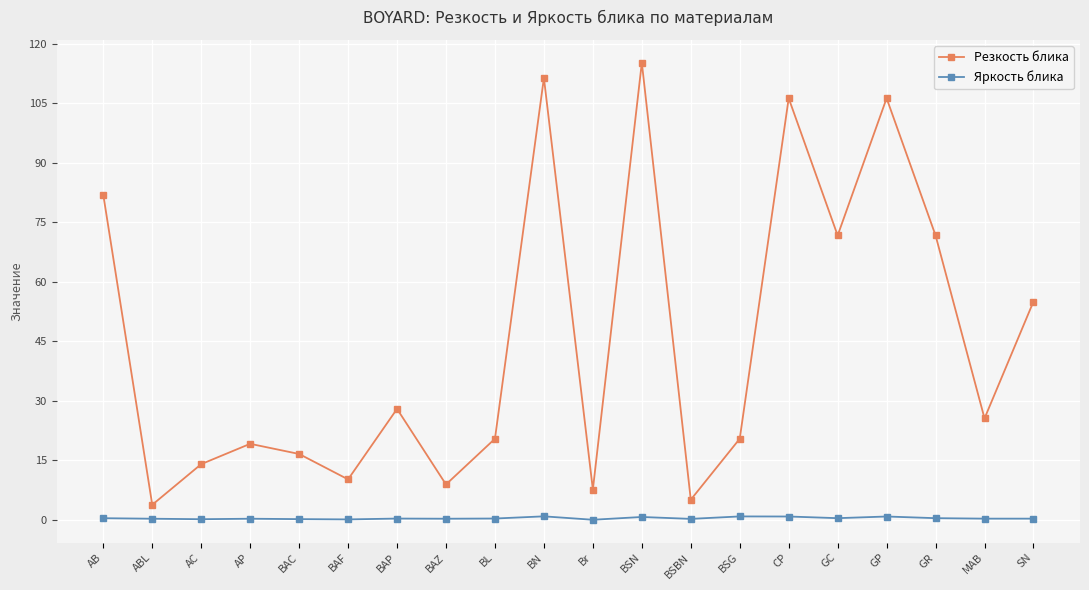

True or false: Резкость блика and Яркость блика cross at least once.

False